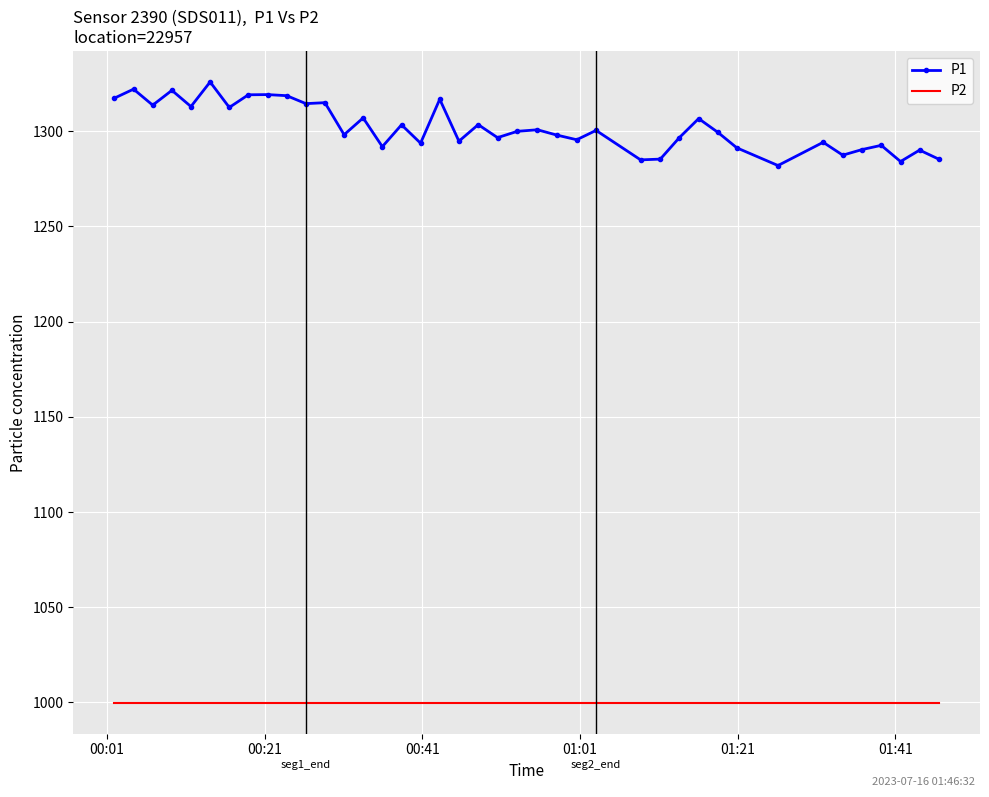

Which series has the largest total across all categories?

P1